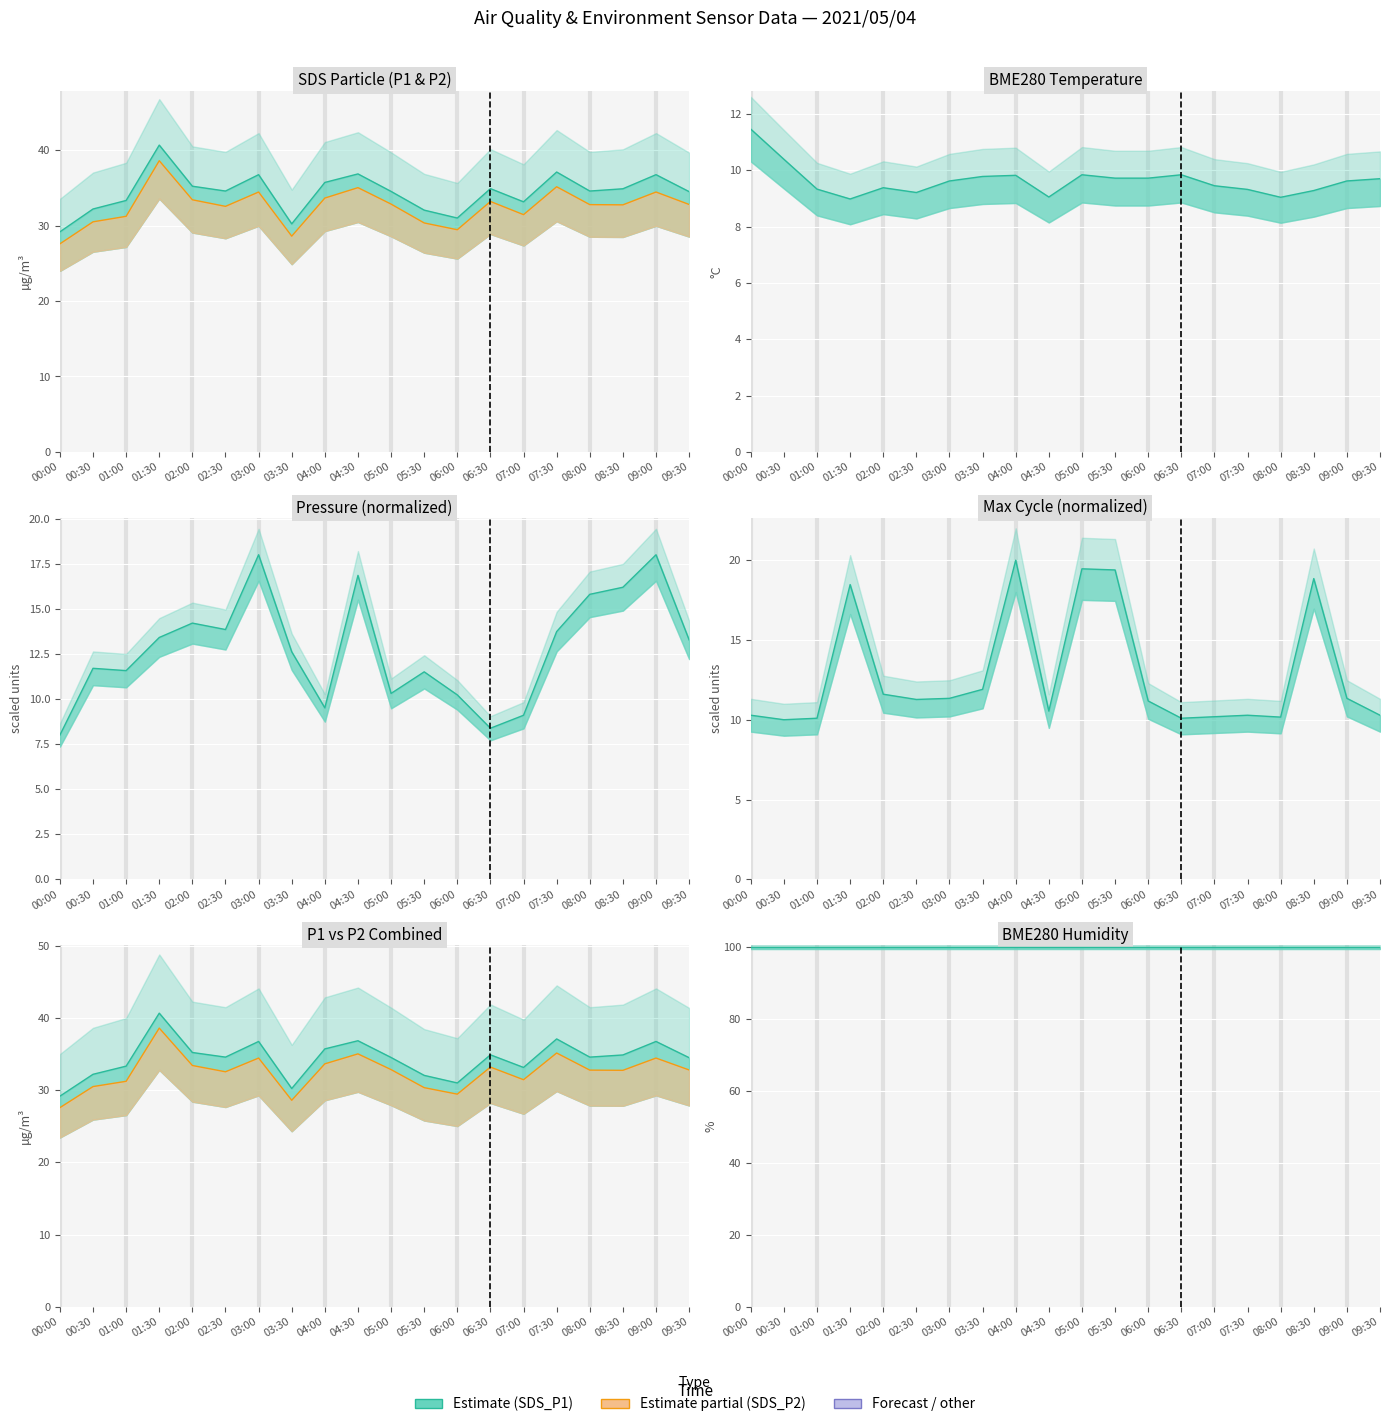

Does the chart display data point markers on the line(s)?

No